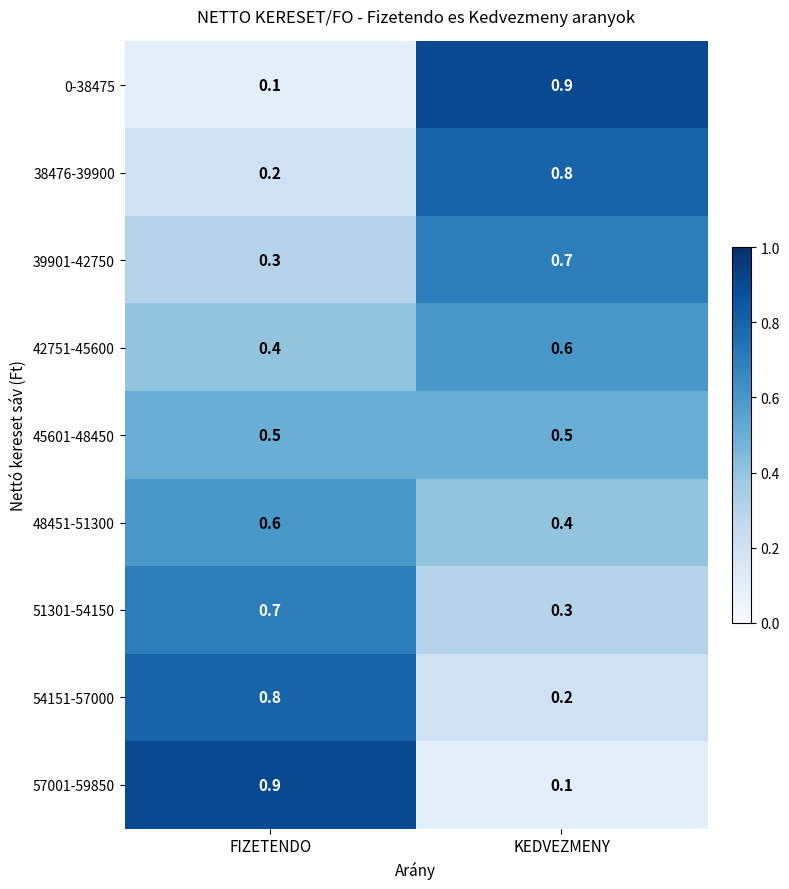

Rank the categories by 51301-54150 value from highest to lowest.

FIZETENDO, KEDVEZMENY